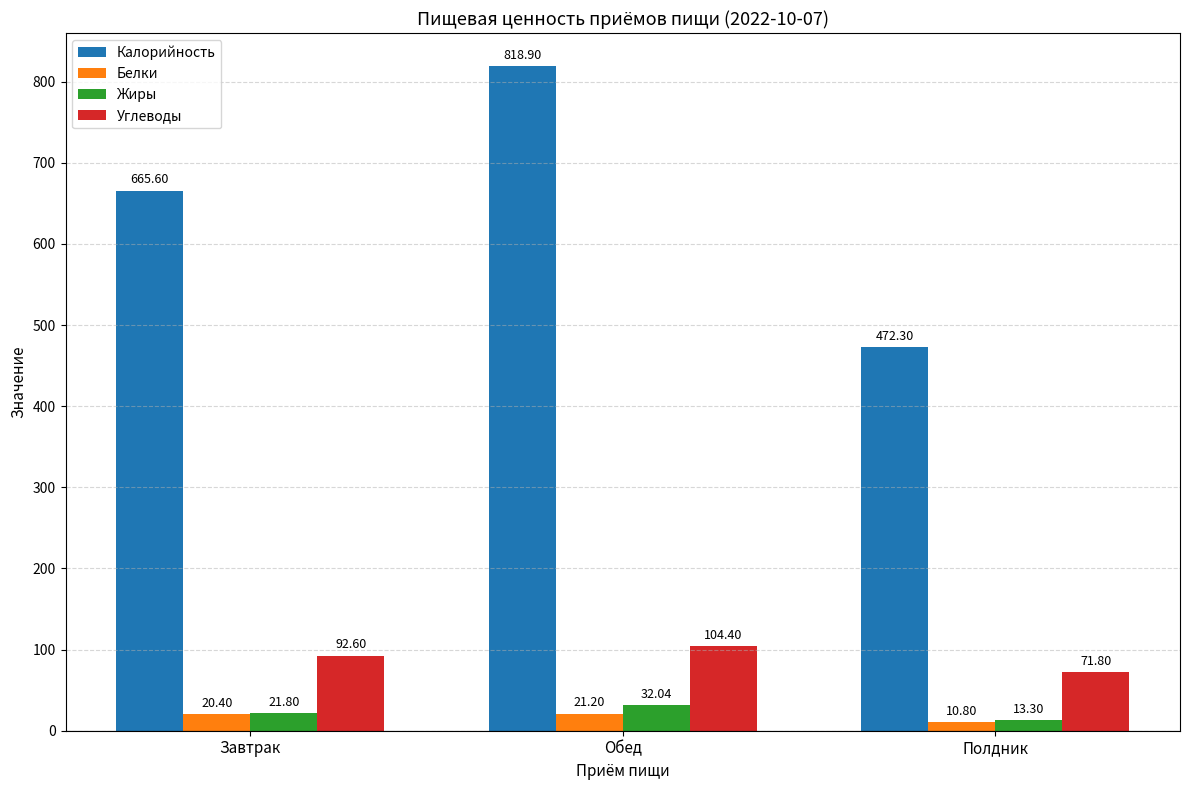

What is the label of the 3rd bar from the left?

Полдник